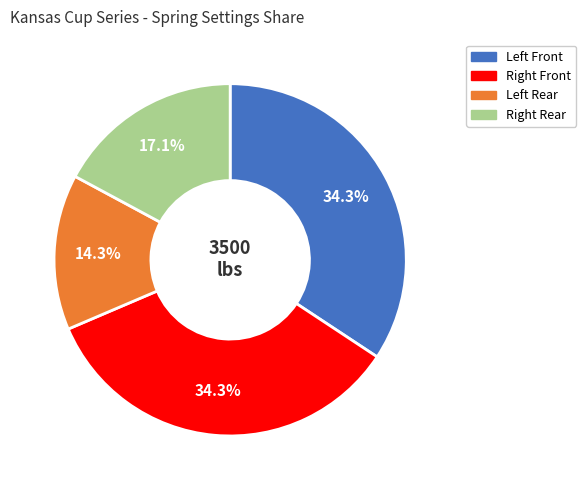

Does any single category account for the majority?

No